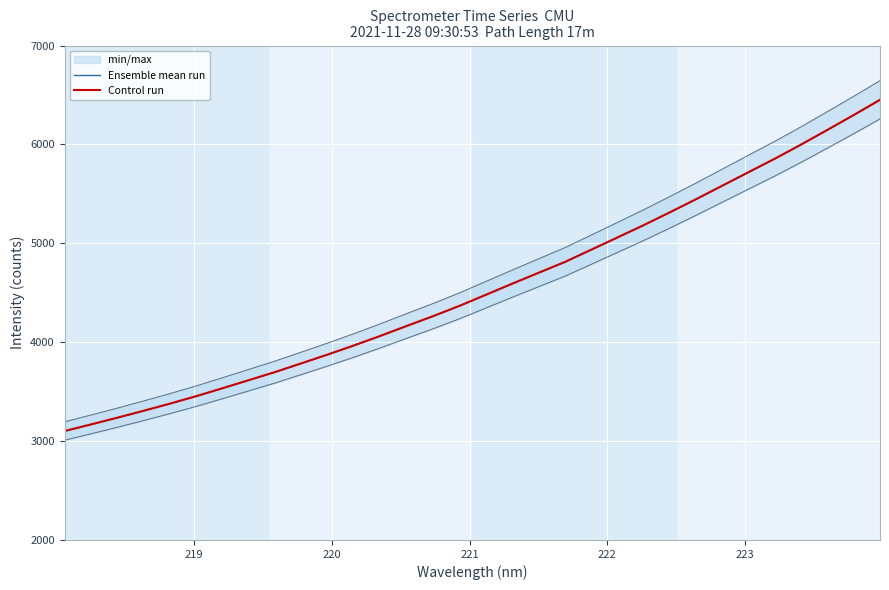

What is the maximum value for Control run?

6451.2